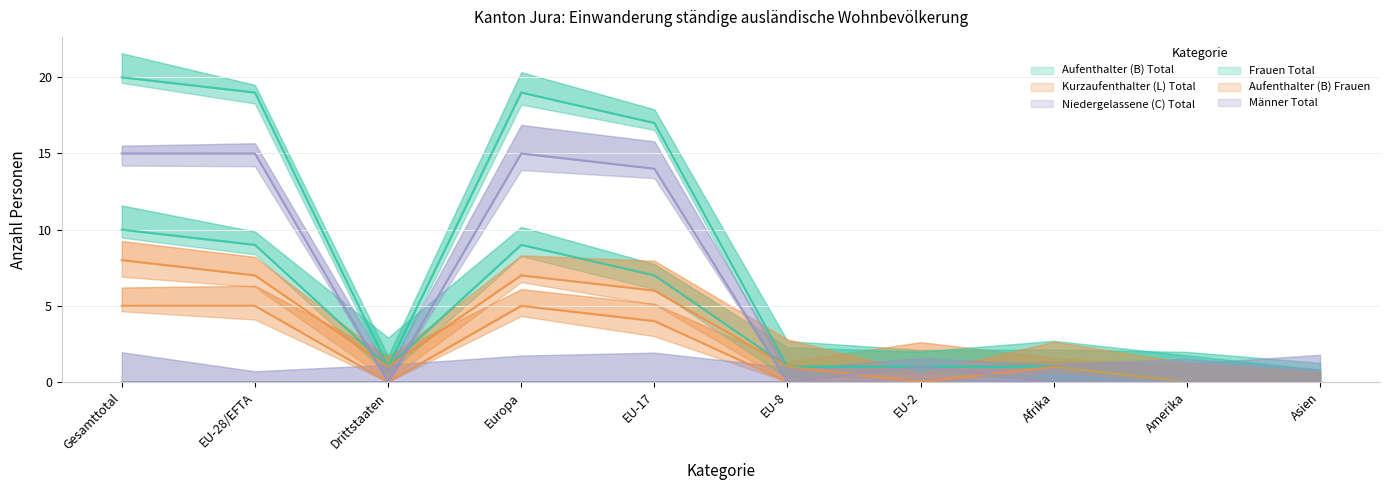

What is the label of the 5th point from the left?

EU-17